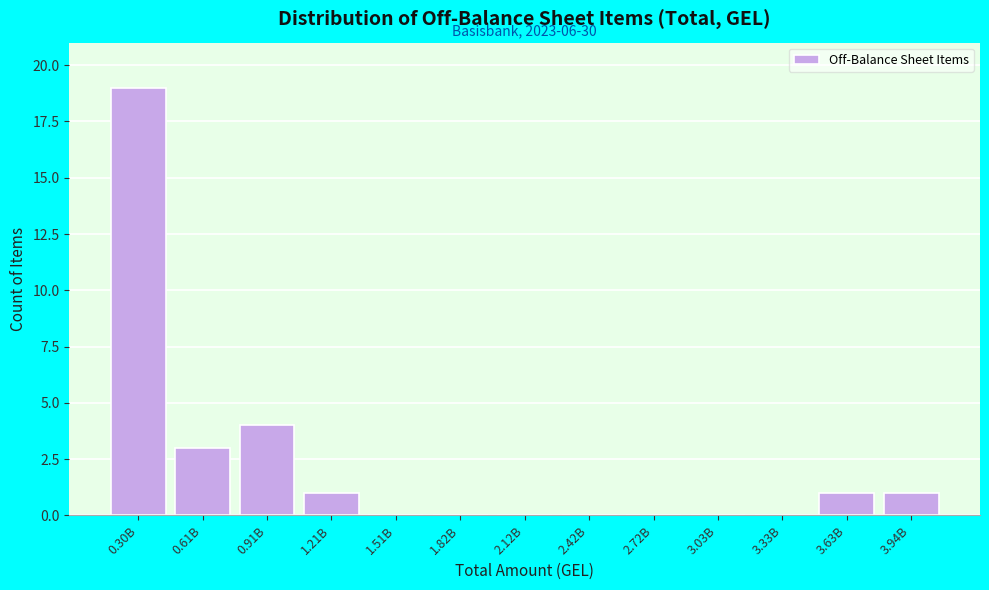

Reading left to right, transcribe all the data shown in this chart.

0.30B=19	0.61B=3	0.91B=4	1.21B=1	1.51B=0	1.82B=0	2.12B=0	2.42B=0	2.72B=0	3.03B=0	3.33B=0	3.63B=1	3.94B=1